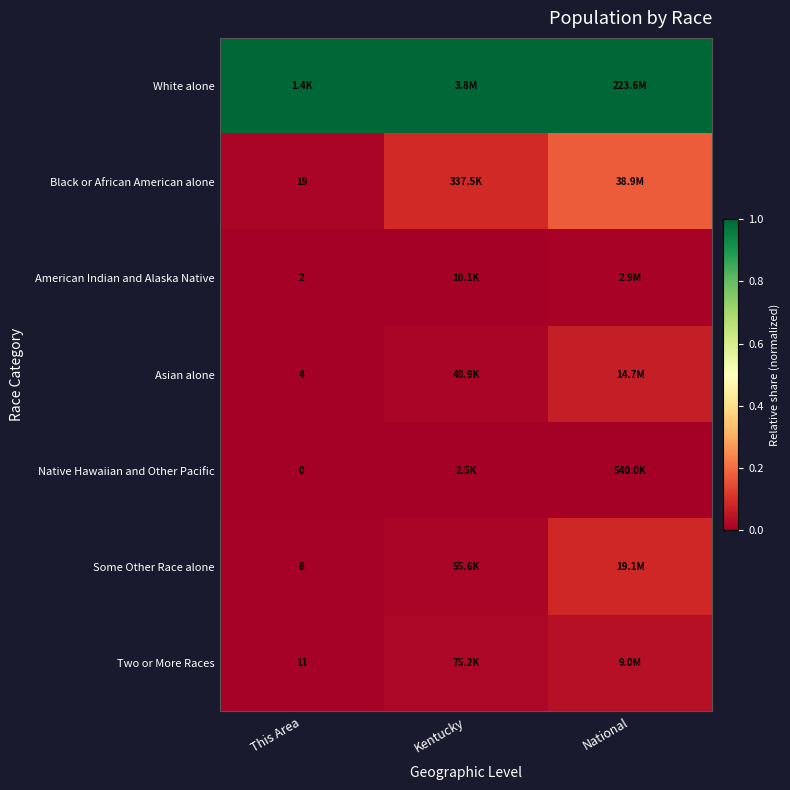

Which series has the largest total across all categories?

White alone